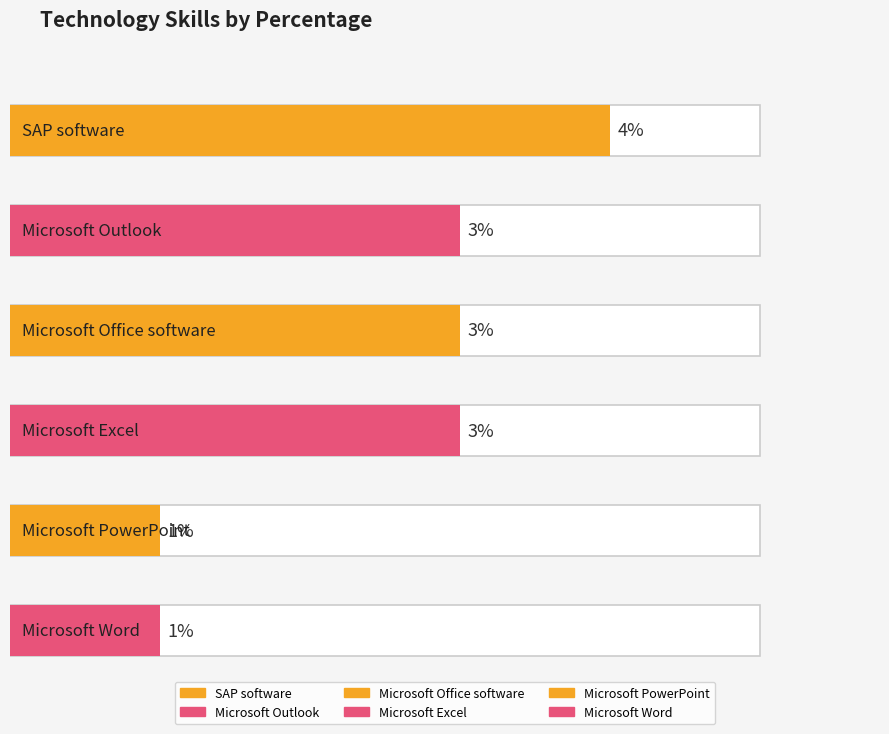

Reading right to left, what are all the values shown in this chart?

Microsoft Word=1	Microsoft PowerPoint=1	Microsoft Excel=3	Microsoft Office software=3	Microsoft Outlook=3	SAP software=4